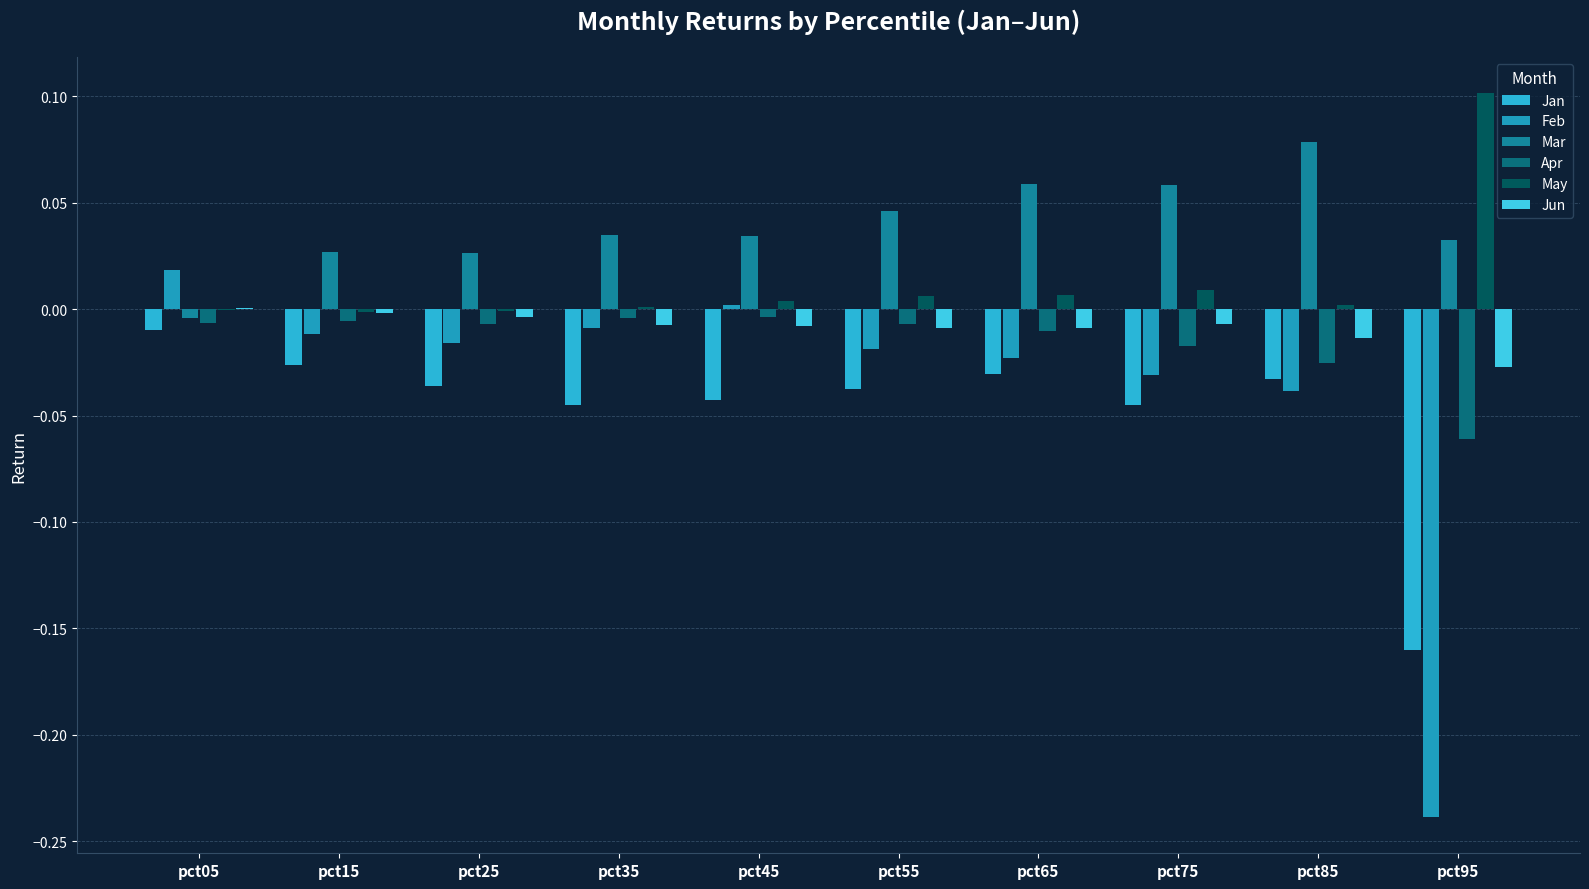

How many groups of bars are there?

10